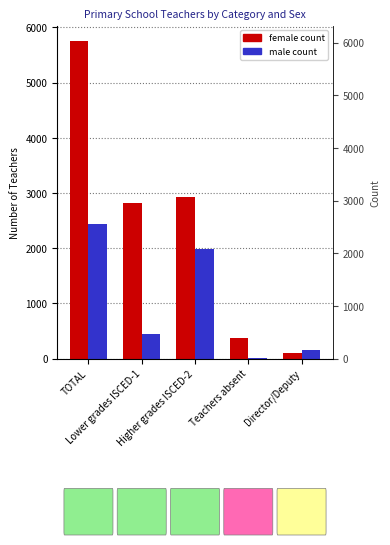

Rank the series at Director/Deputy from highest to lowest value.

male, female